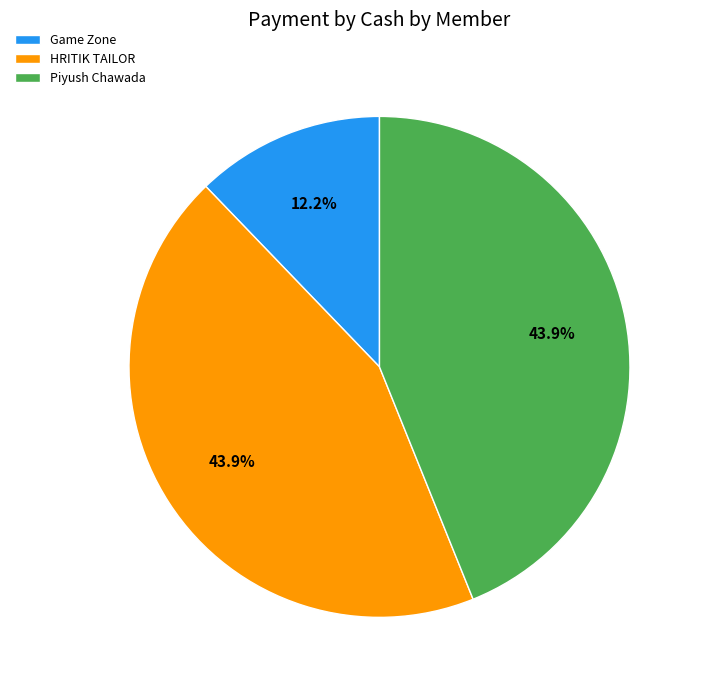

To the nearest percent, what percentage of the pie is Game Zone?

12%